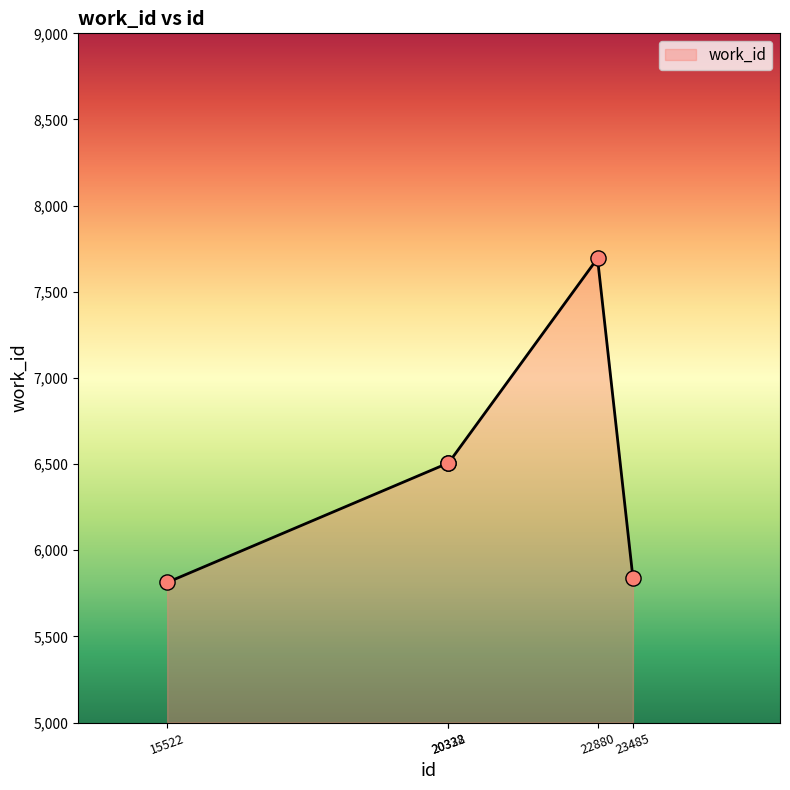

Which has a higher value, 20328 or 15522?

20328